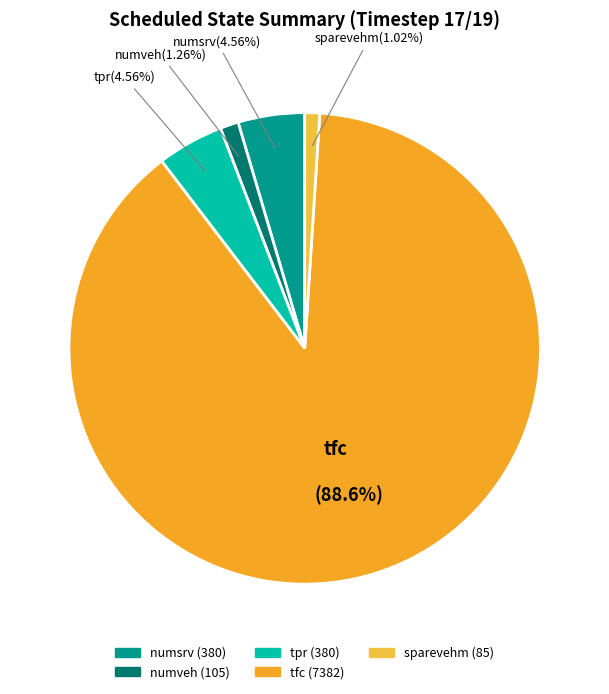

What is the majority slice?

tfc